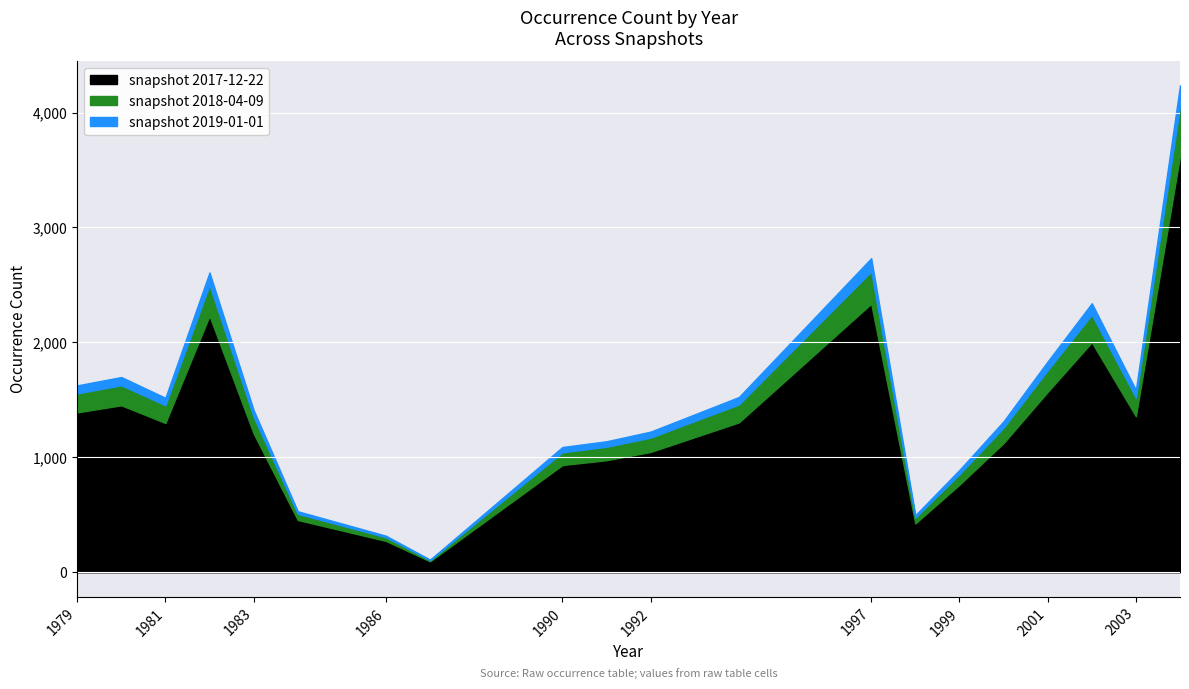

At how many categories does at least one series exceed 3071?

1